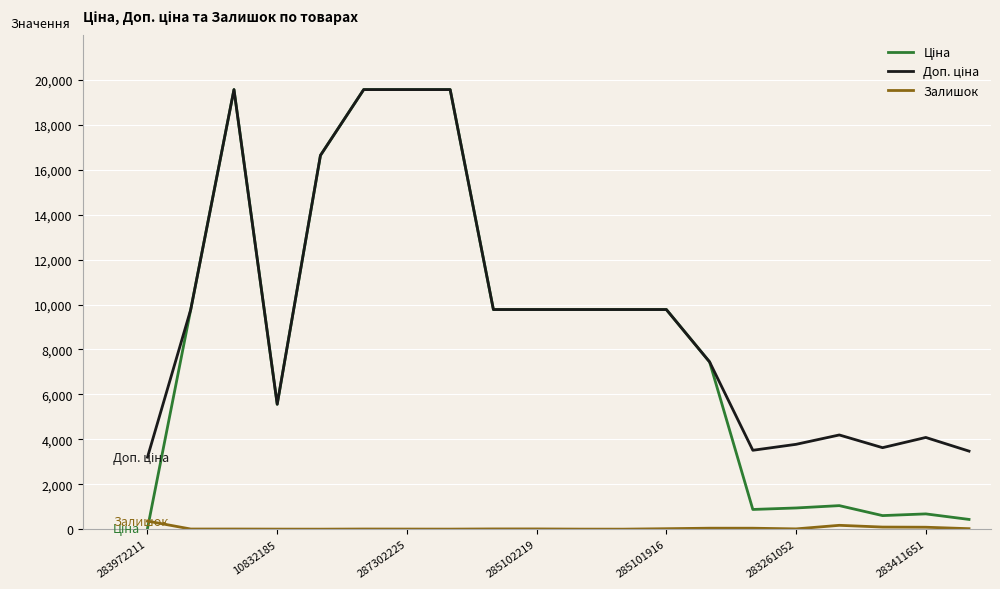

What is the greatest value displayed?

19564.9